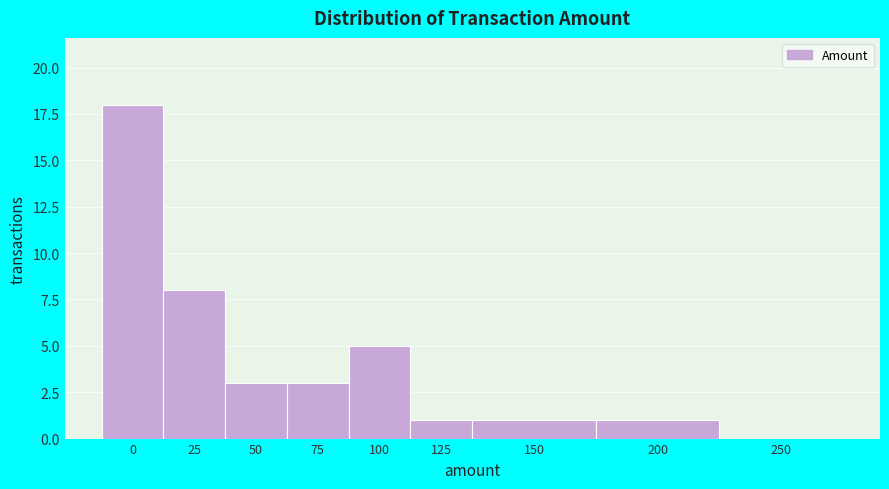

Reading right to left, list all the values displayed in this chart.

250=0	200=1	150=1	125=1	100=5	75=3	50=3	25=8	0=18